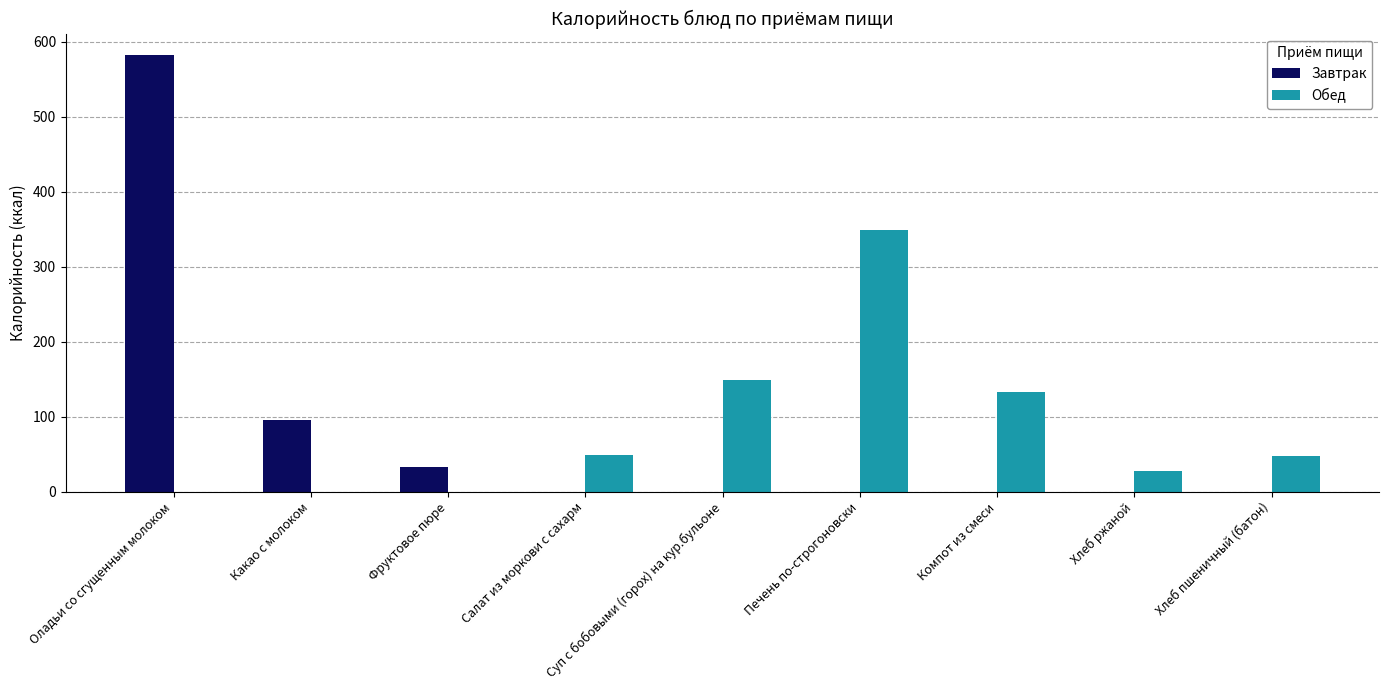

At which category is the sum across all series the highest?

Оладьи со сгущенным молоком